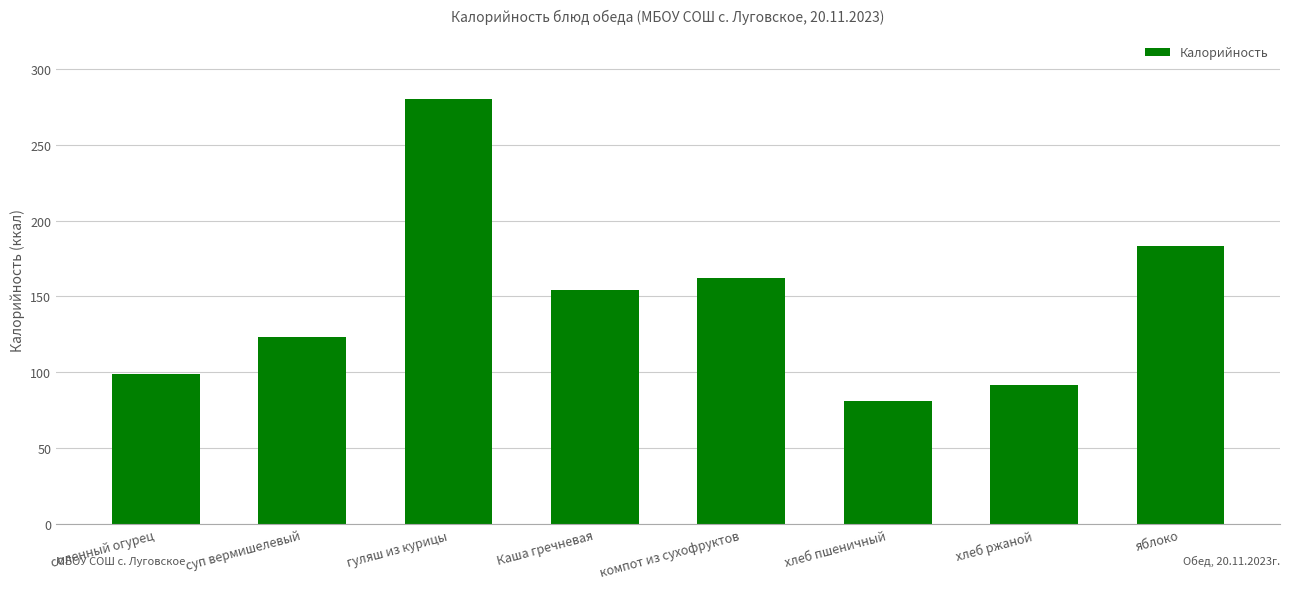

List the labels in order of value, smallest first.

хлеб пшеничный, хлеб ржаной, соленный огурец, суп вермишелевый, Каша гречневая, компот из сухофруктов, яблоко, гуляш из курицы